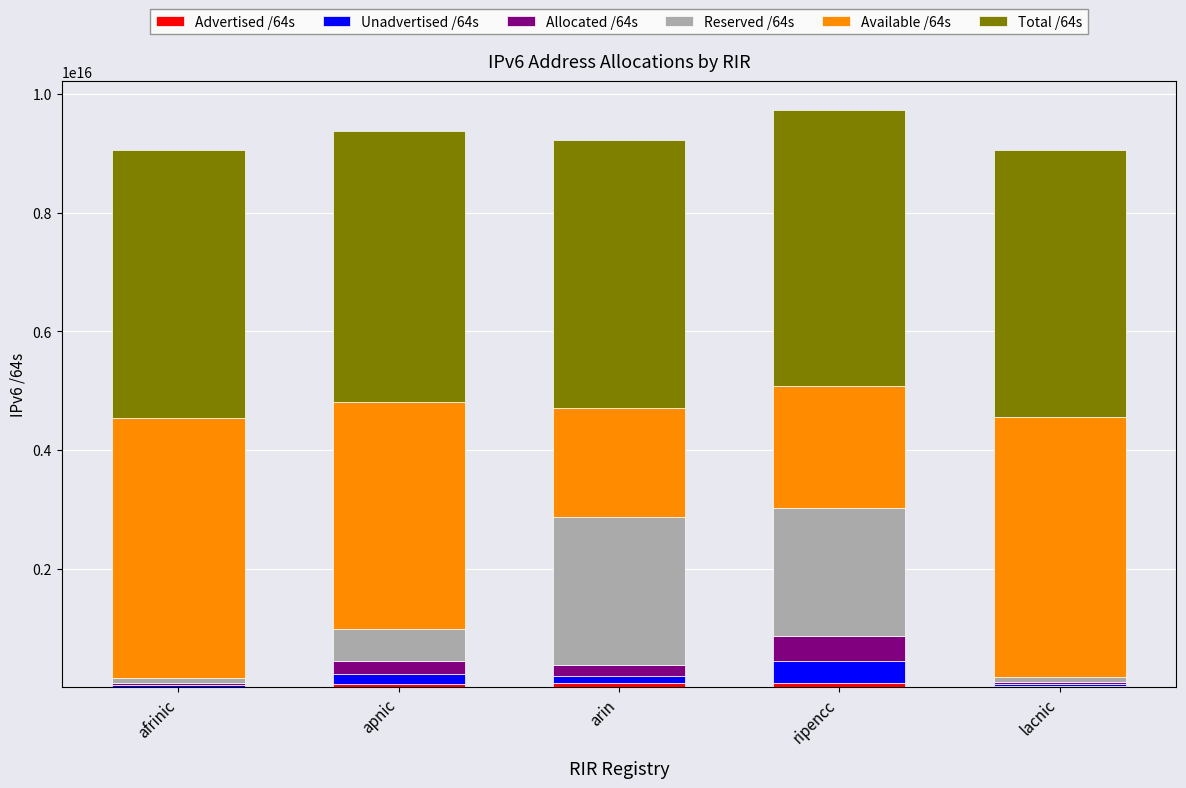

Are the bars horizontal?

No